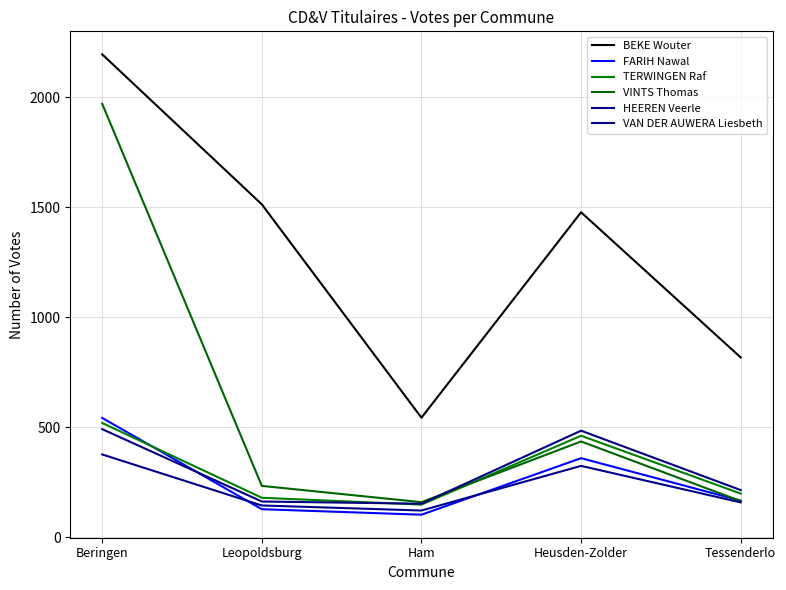

Reading right to left, list all the values displayed in this chart.

BEKE Wouter: Tessenderlo=818	Heusden-Zolder=1478	Ham=544	Leopoldsburg=1514	Beringen=2196
FARIH Nawal: Tessenderlo=167	Heusden-Zolder=360	Ham=103	Leopoldsburg=128	Beringen=543
TERWINGEN Raf: Tessenderlo=199	Heusden-Zolder=462	Ham=149	Leopoldsburg=180	Beringen=520
VINTS Thomas: Tessenderlo=165	Heusden-Zolder=436	Ham=160	Leopoldsburg=234	Beringen=1971
HEEREN Veerle: Tessenderlo=215	Heusden-Zolder=485	Ham=153	Leopoldsburg=163	Beringen=492
VAN DER AUWERA Liesbeth: Tessenderlo=159	Heusden-Zolder=325	Ham=122	Leopoldsburg=145	Beringen=377